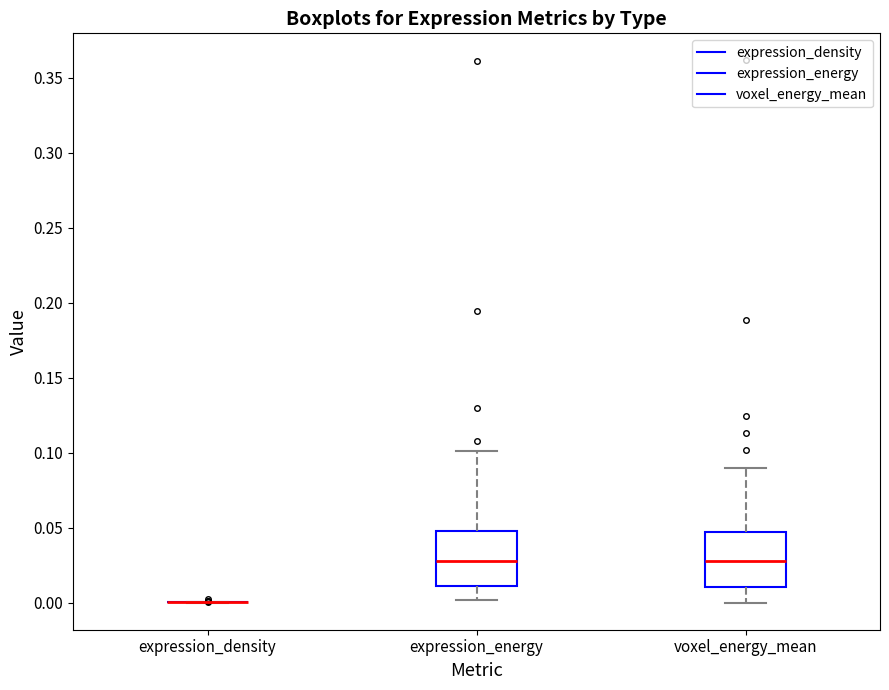

Reading left to right, read every box against the y-axis: the position of its median line, the range the box covers, and the ends of its whiskers. The values are not printed on the chart, so give them approximately, as read against the axis.

expression_density: box collapsed to a line at 0.000, whiskers 0.000 to 0.000
expression_energy: median 0.030, box 0.010 to 0.050, whiskers 0.000 to 0.100
voxel_energy_mean: median 0.030, box 0.010 to 0.045, whiskers 0.000 to 0.090